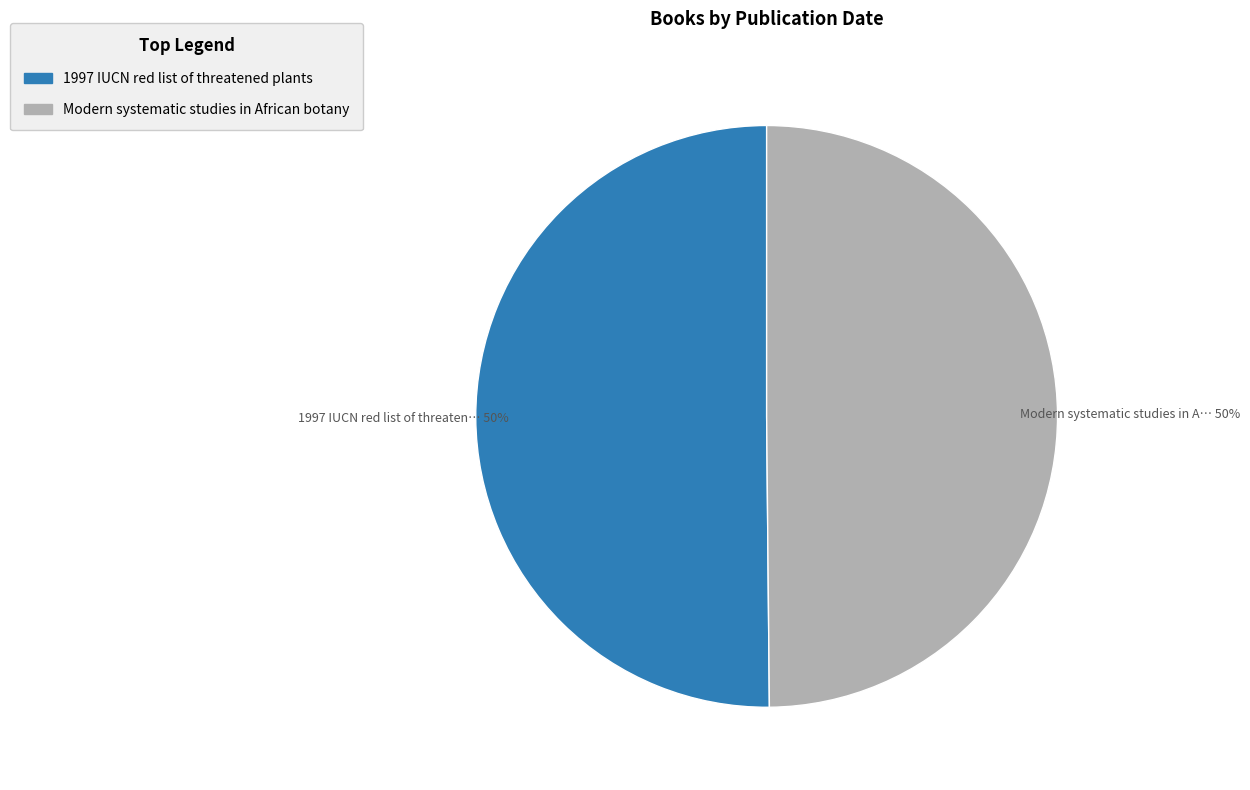

Do Modern systematic studies in African botany and 1997 IUCN red list of threatened plants together represent more than half of the pie?

Yes